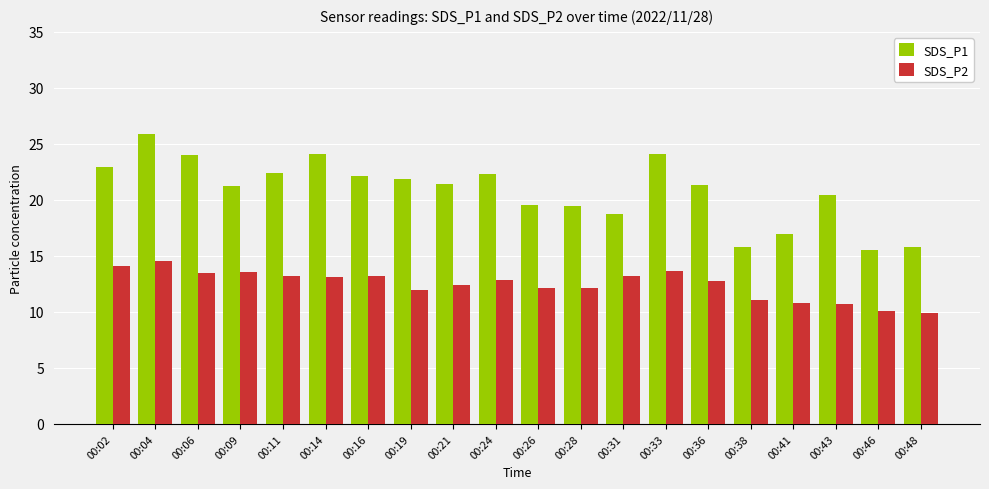

What is the spread (max minus min) of values at 00:38?

4.7